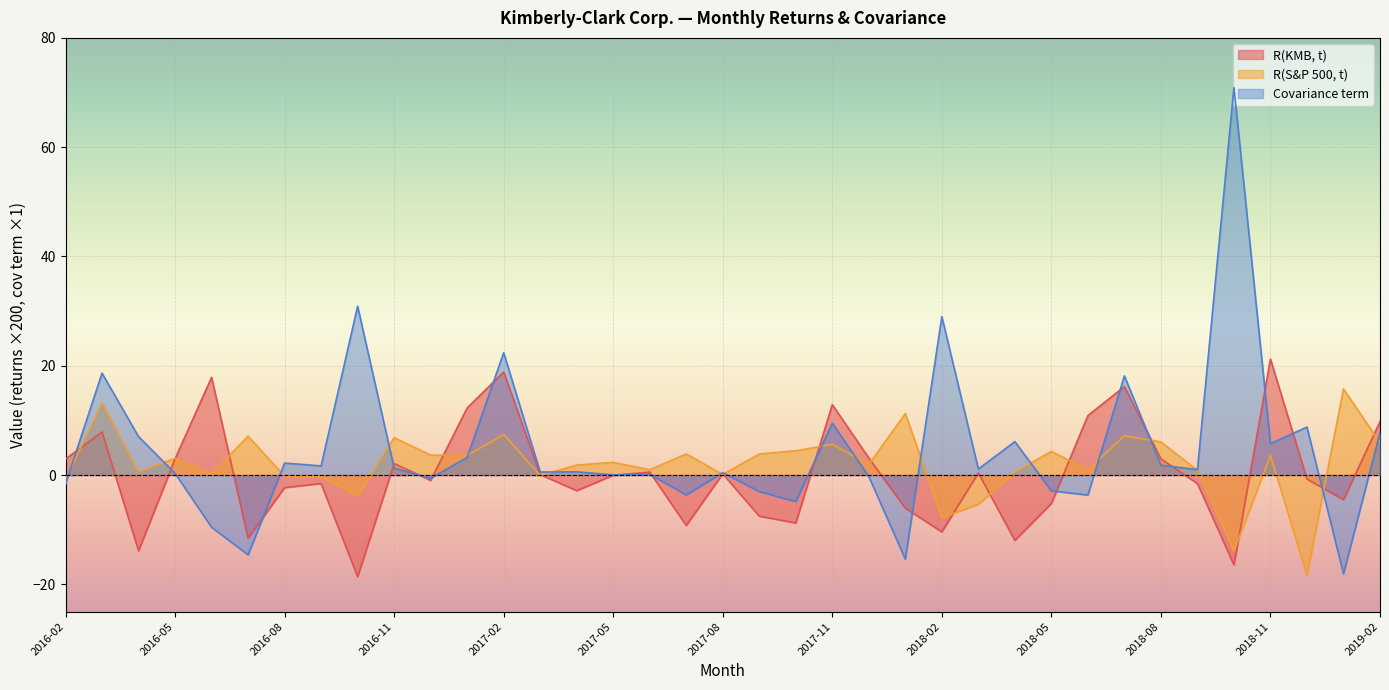

Which series ends up on top after the final intersection of R(KMB, t) and Covariance term?

R(KMB, t)